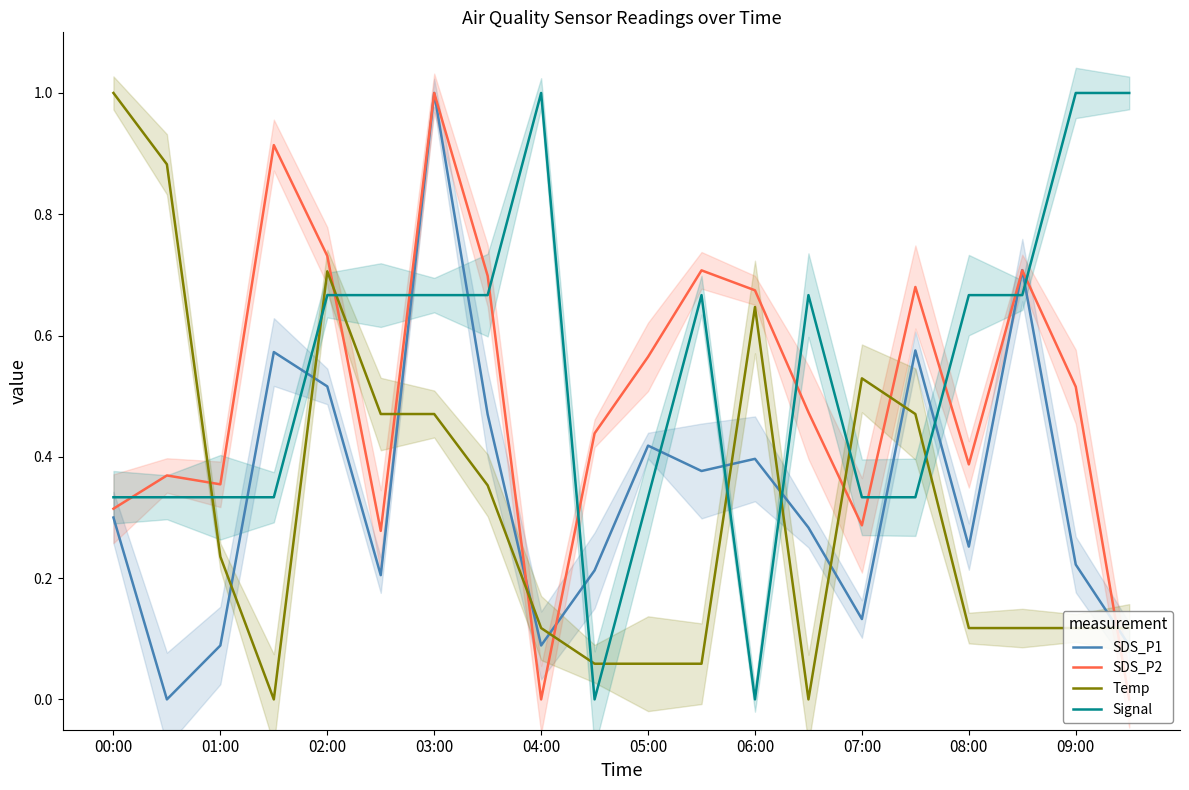

True or false: SDS_P1 has more than 2 interior local peaks.

True